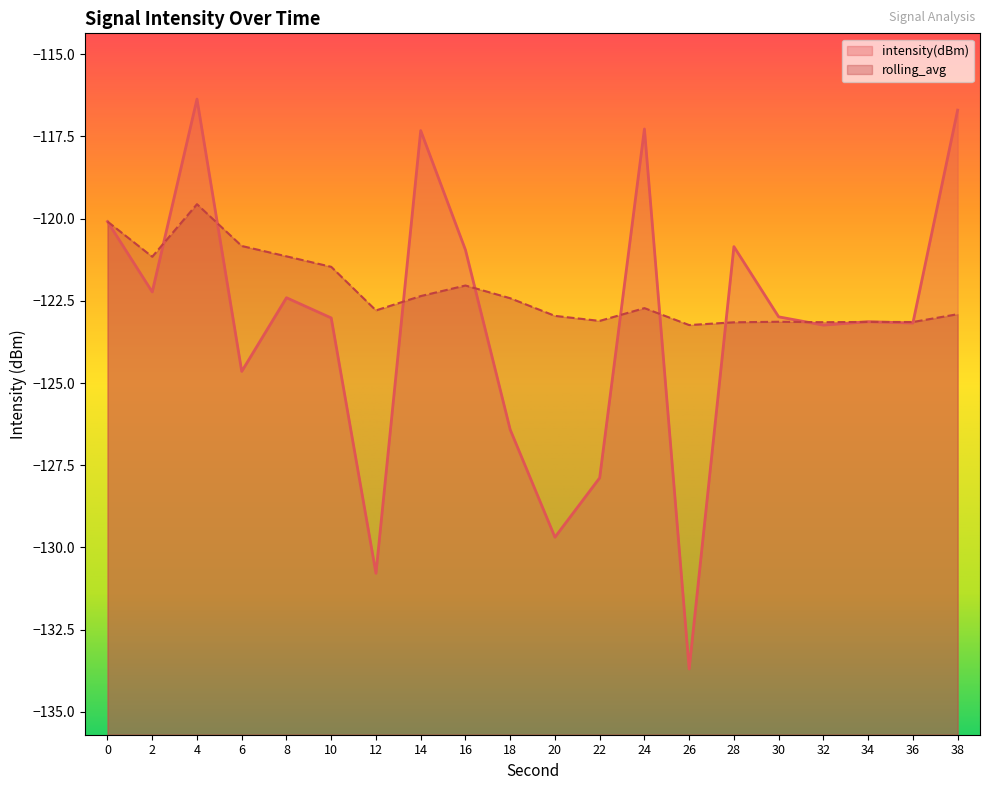

Is the value of intensity(dBm) at 2 greater than the value of rolling_avg at 38?

Yes